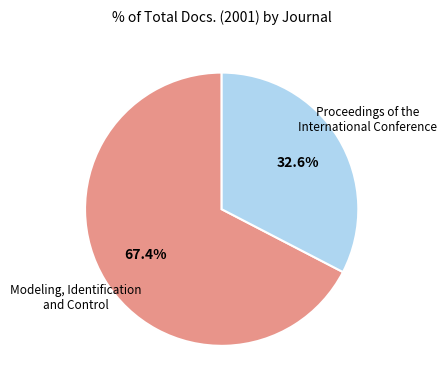

Is it true that Modeling, Identification and Control is 67% of the pie?

True